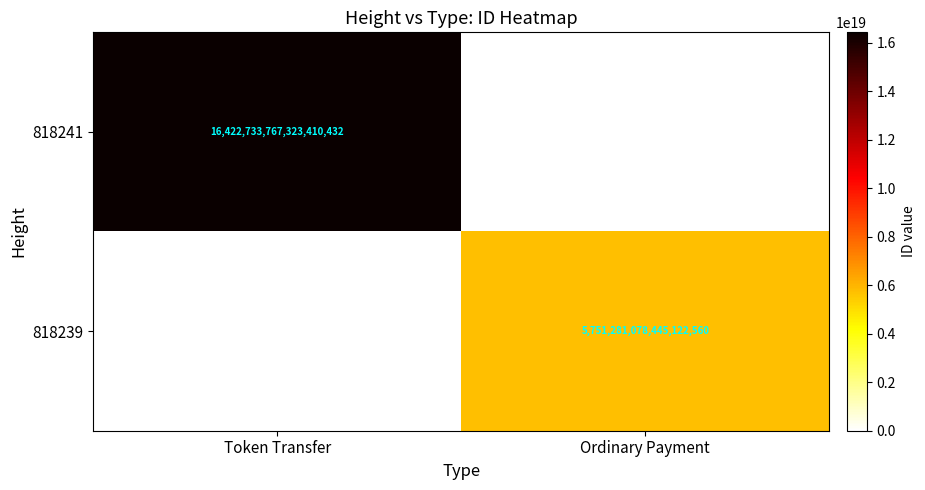

List the series in order of their overall mean, lowest first.

818239, 818241